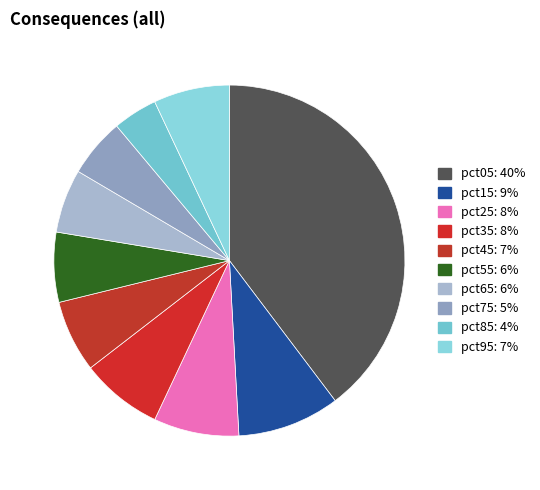

Is the sum of pct45 and pct05 greater than half?

No